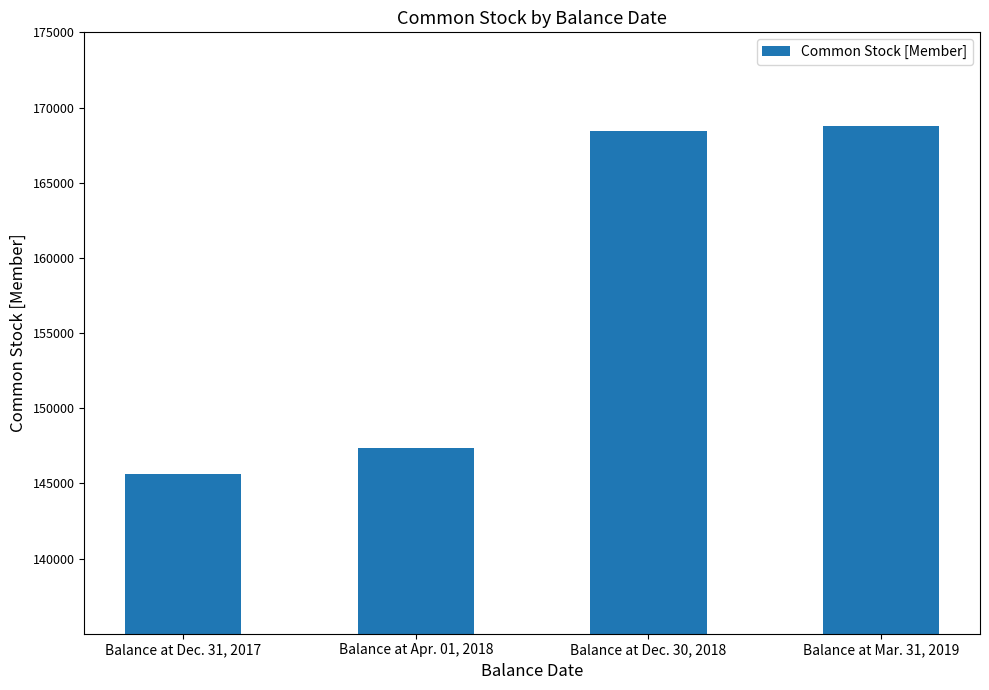

What is the difference between the values at Balance at Dec. 30, 2018 and Balance at Dec. 31, 2017?

22822